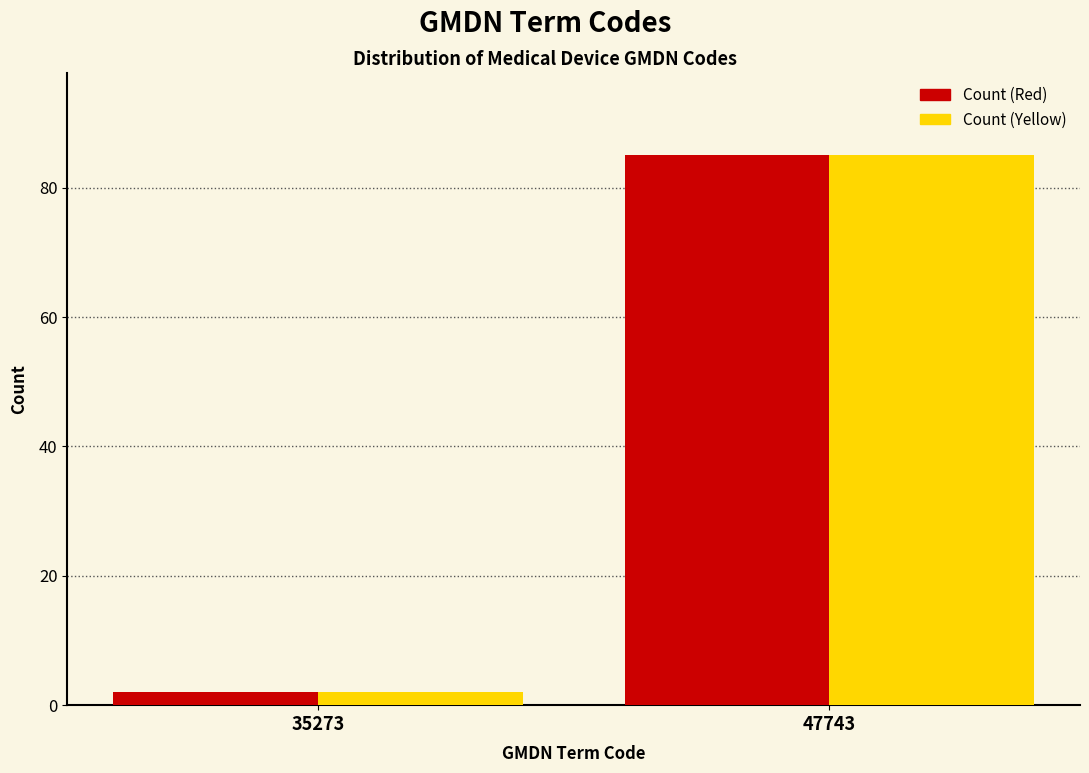

Reading left to right, what are all the values shown in this chart?

Count (Red): 35273=2	47743=85
Count (Yellow): 35273=2	47743=85